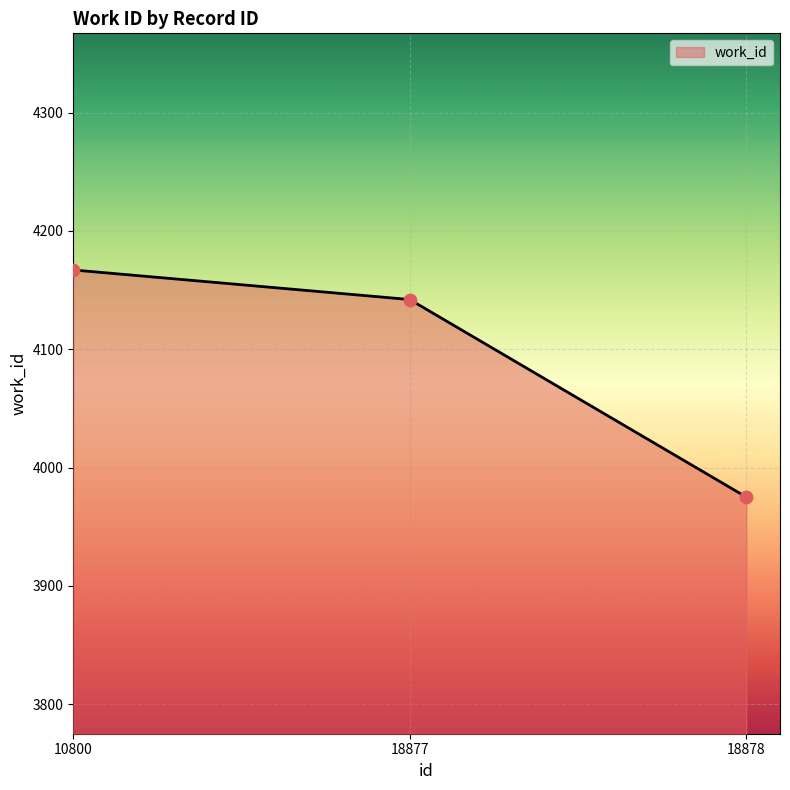

Between 18877 and 10800, which is larger?

10800